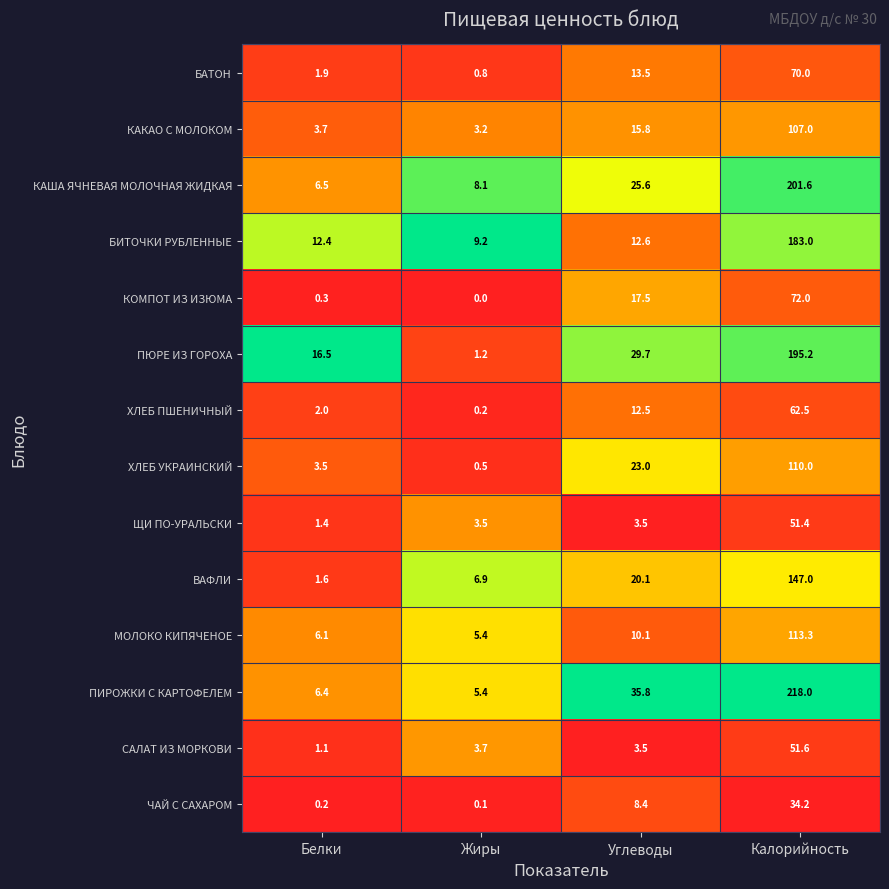

Which series has the widest spread of values?

ПИРОЖКИ С КАРТОФЕЛЕМ